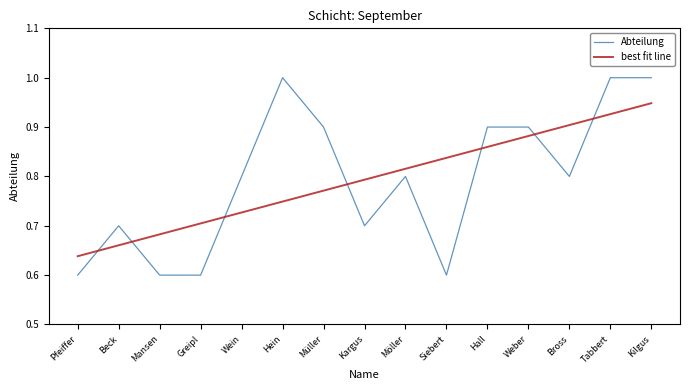

At which label is best fit line closest to 0?

Pfeiffer